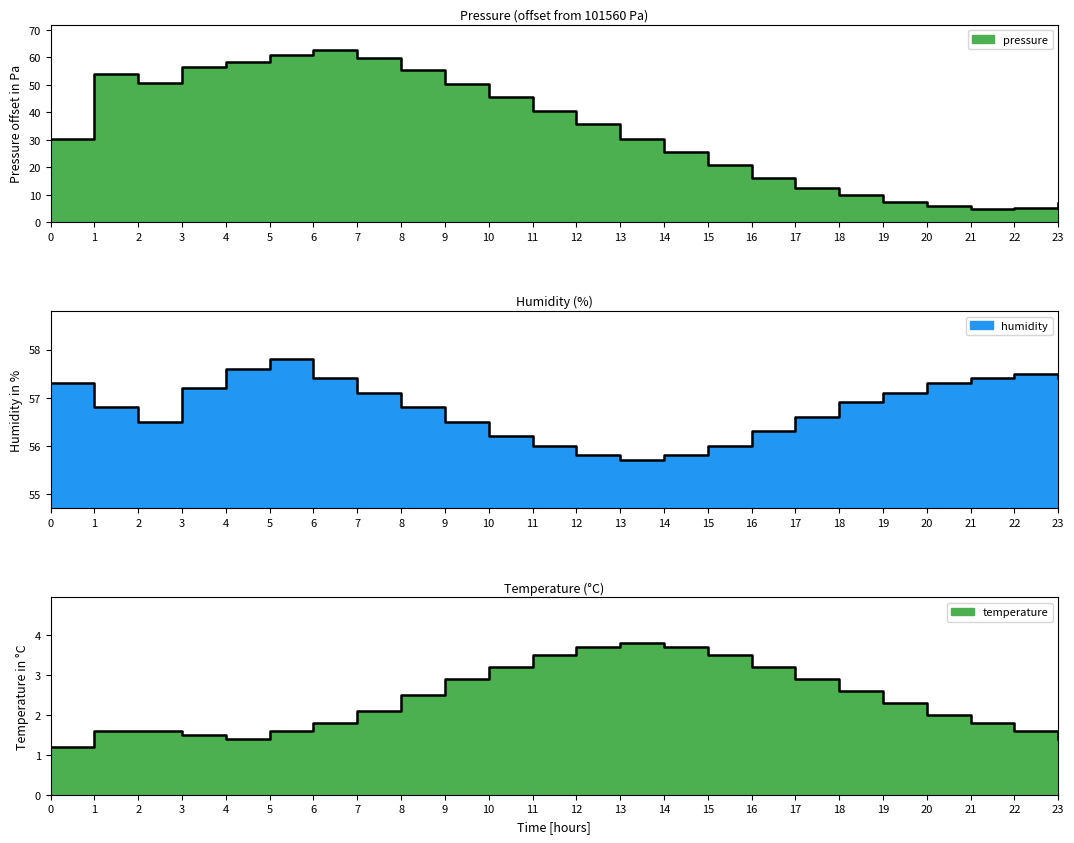

At 23, list the series in order from smallest to largest.

temperature, pressure, humidity